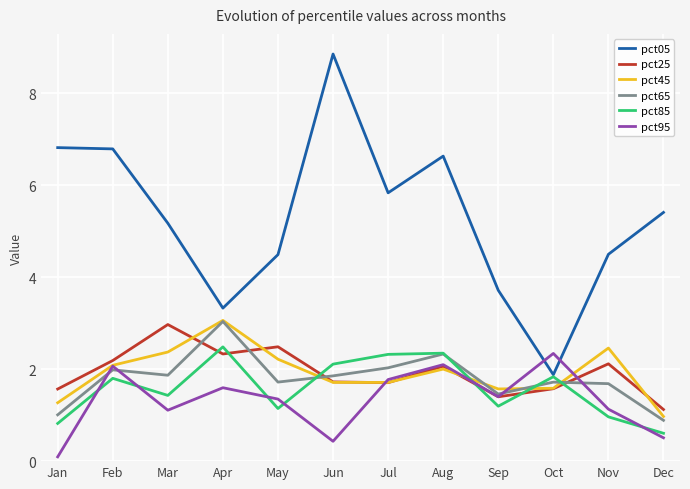

Which category has the highest value in the pct25 series?

Mar